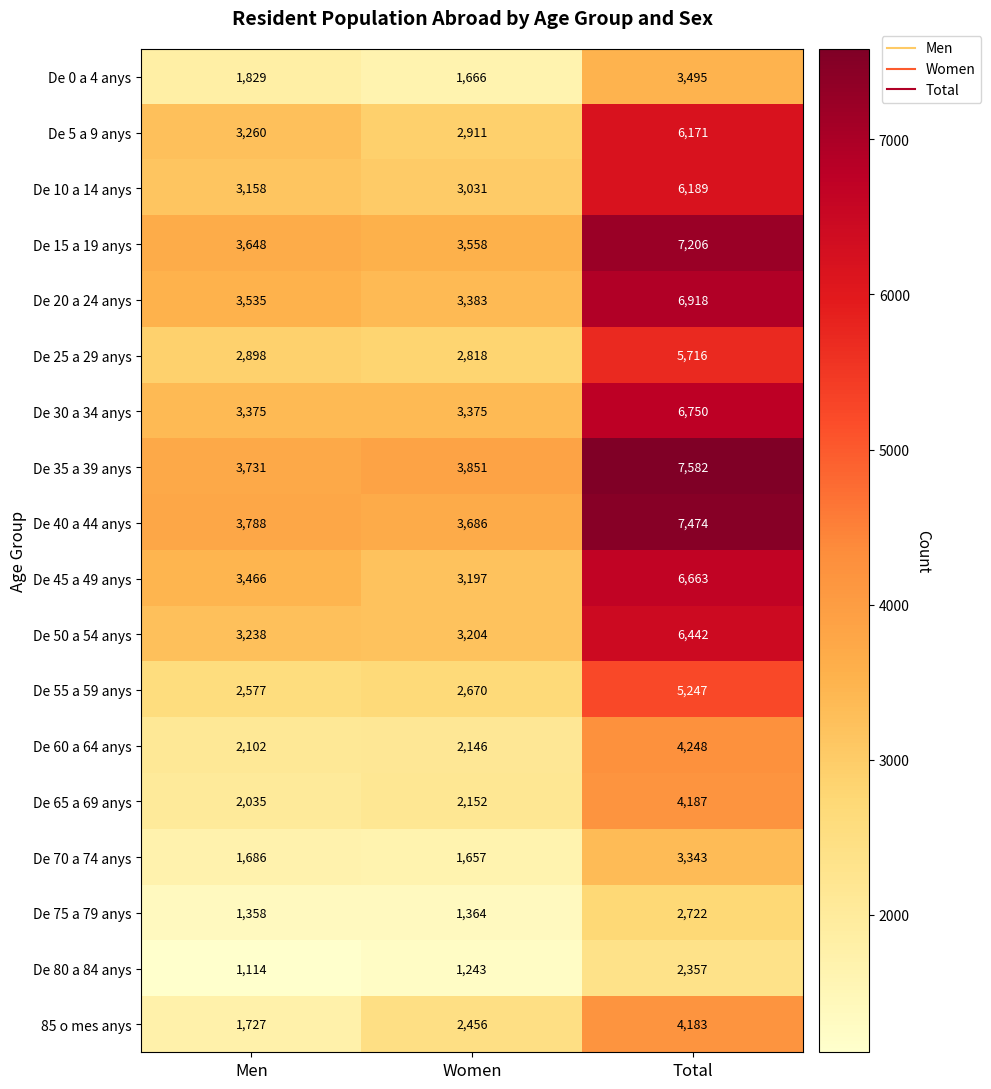

What is the average value of the De 25 a 29 anys series?

3811